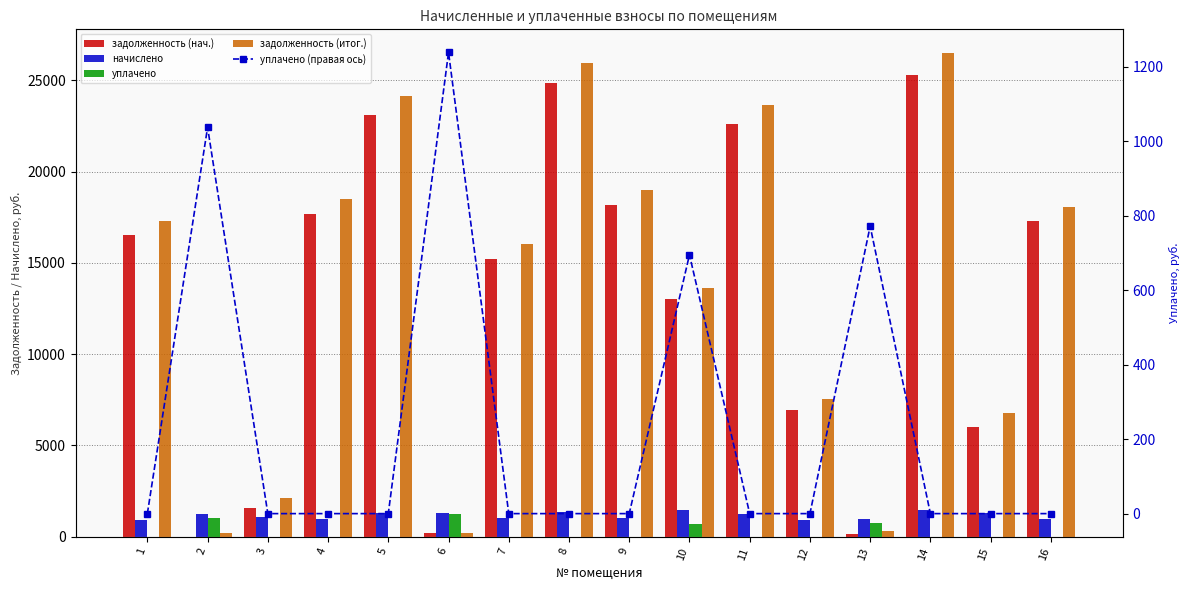

At which label is уплачено (правая ось) closest to 619?

10